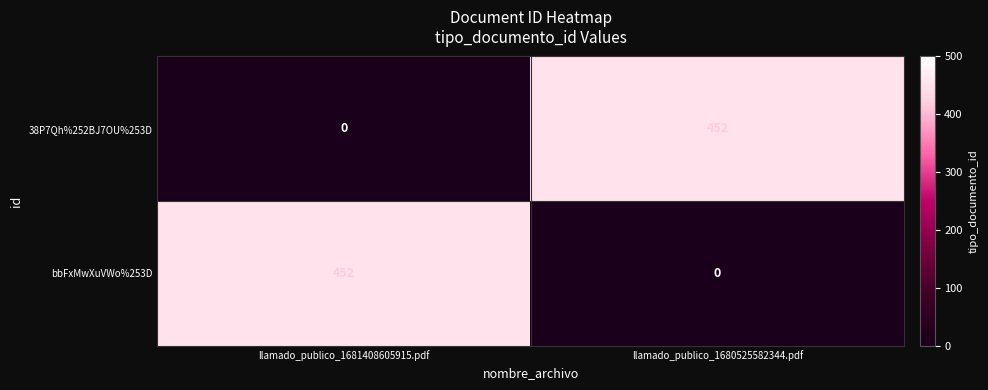

What is the difference between the highest and lowest values at llamado_publico_1680525582344.pdf?

452